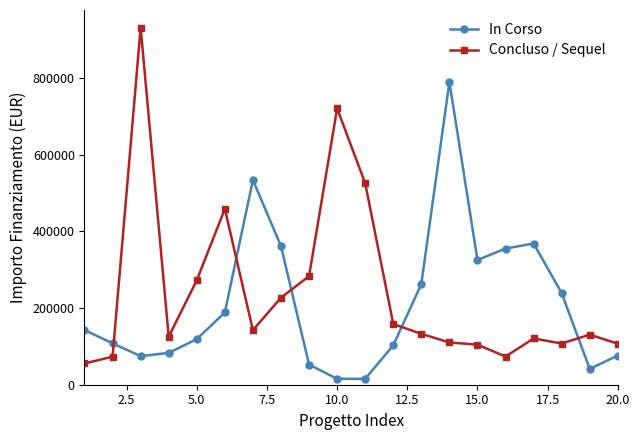

How many times do Concluso / Sequel and In Corso cross each other?

5